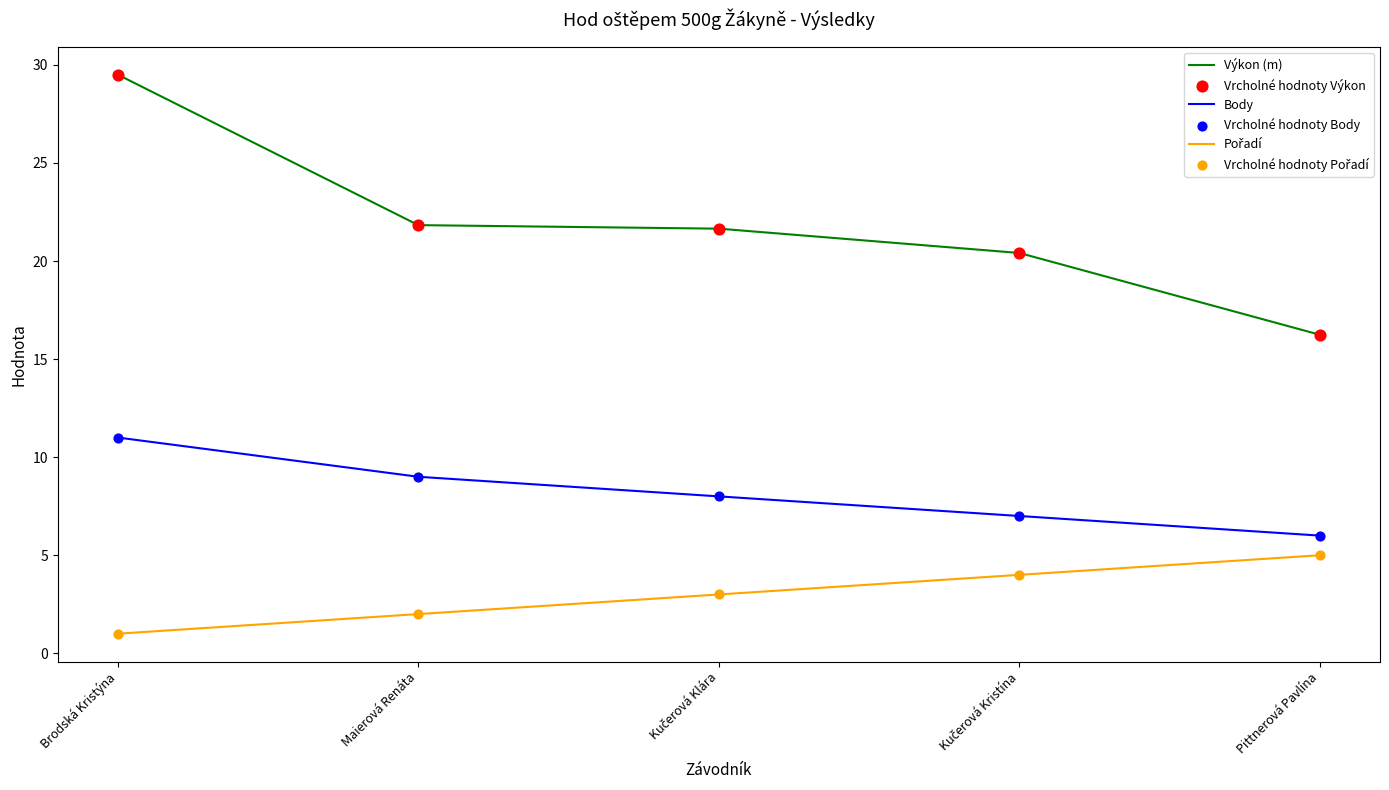

Which series has the largest range (max minus min)?

Výkon (m)